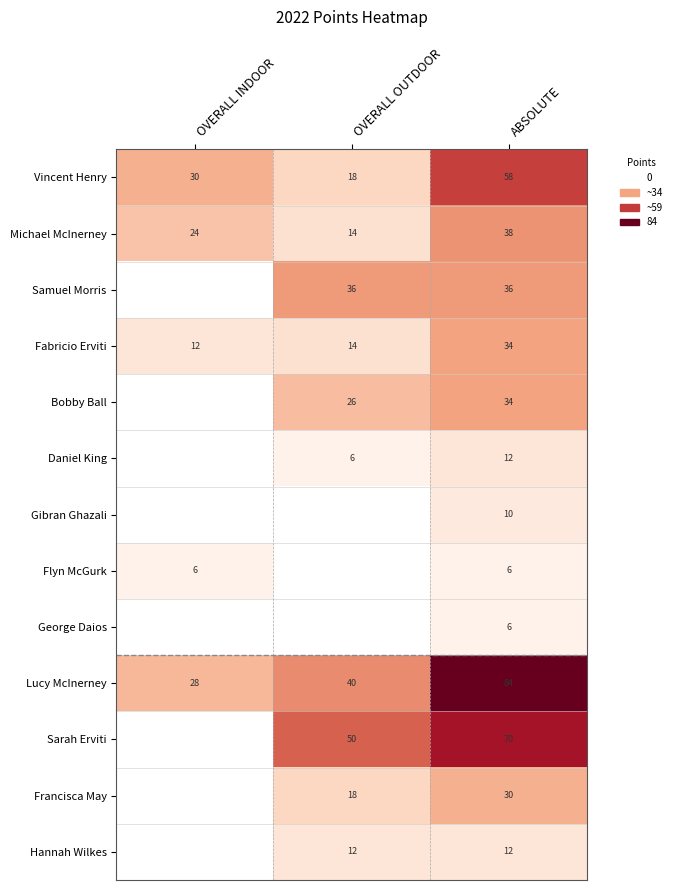

Where is Fabricio Erviti nearest to the value 23?

OVERALL OUTDOOR